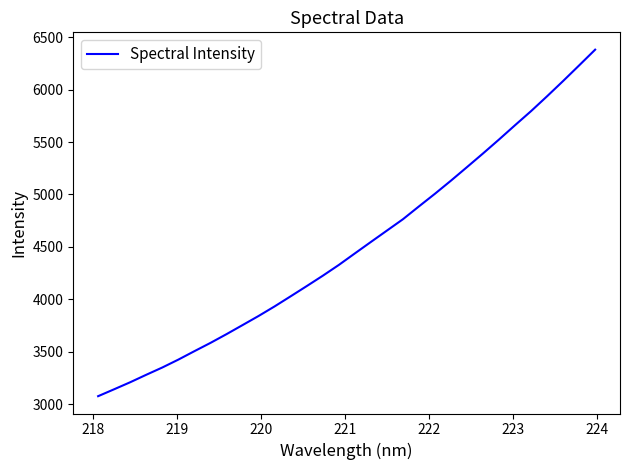

What is the sum of all values?

144175.8